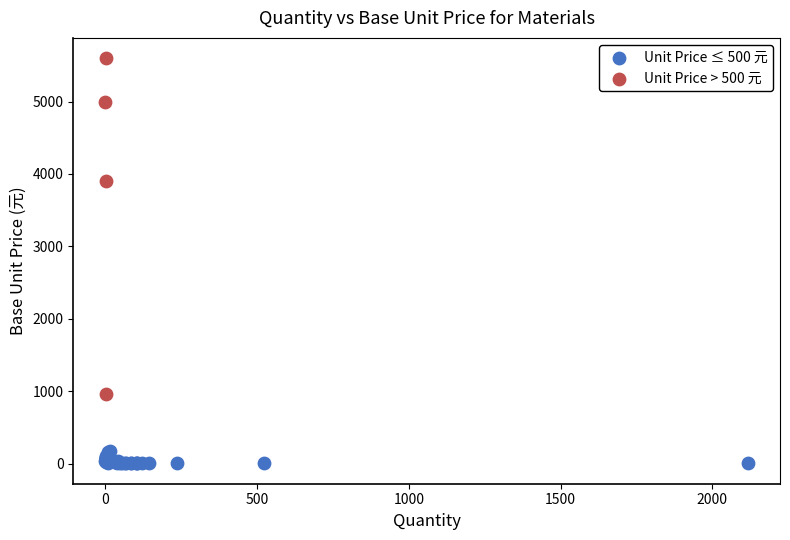

Which series contains the highest Y value?

Unit Price > 500 元